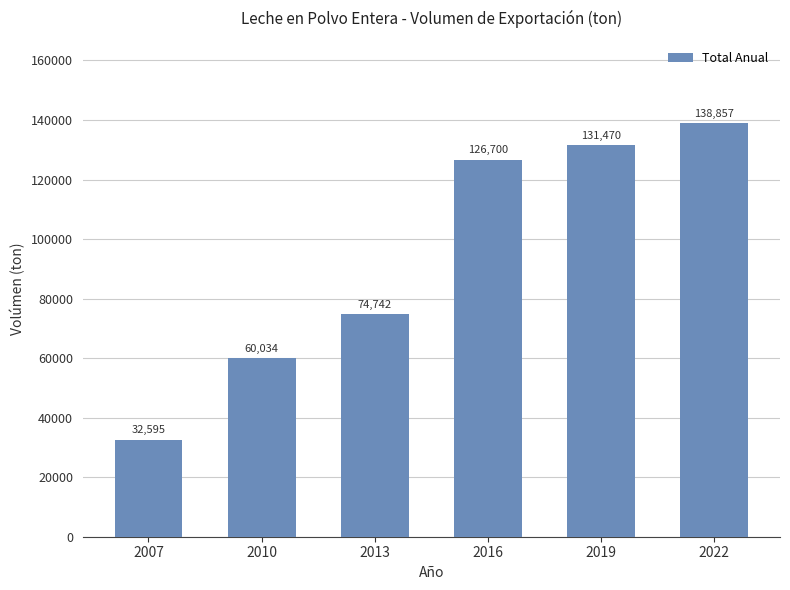

Between 2019 and 2016, which is larger?

2019